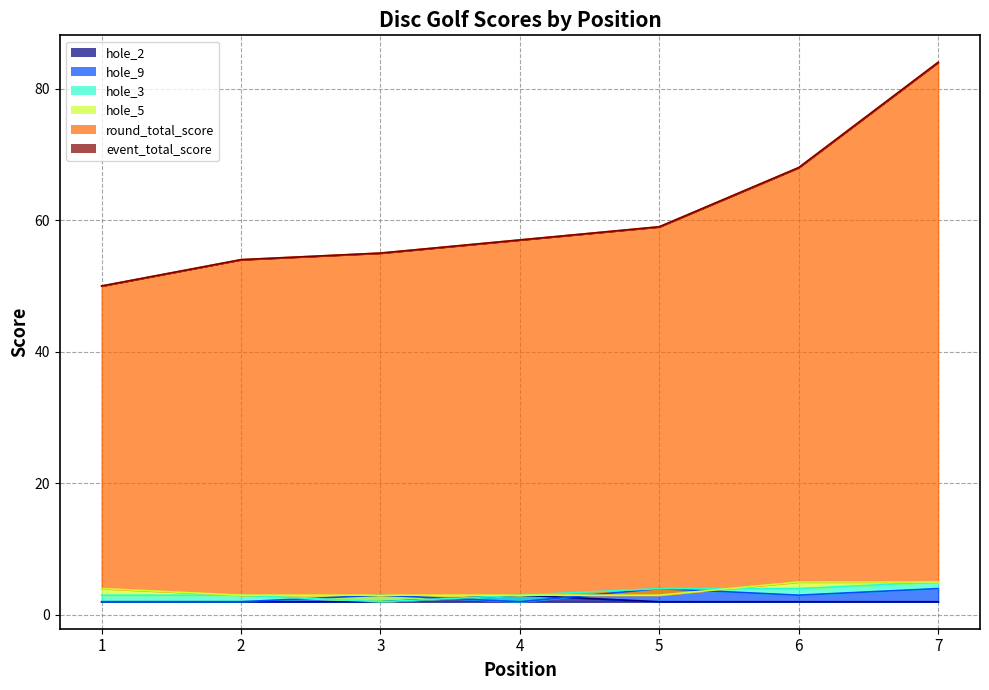

Rank the series by their maximum value, from highest to lowest.

event_total_score, round_total_score, hole_3, hole_5, hole_9, hole_2